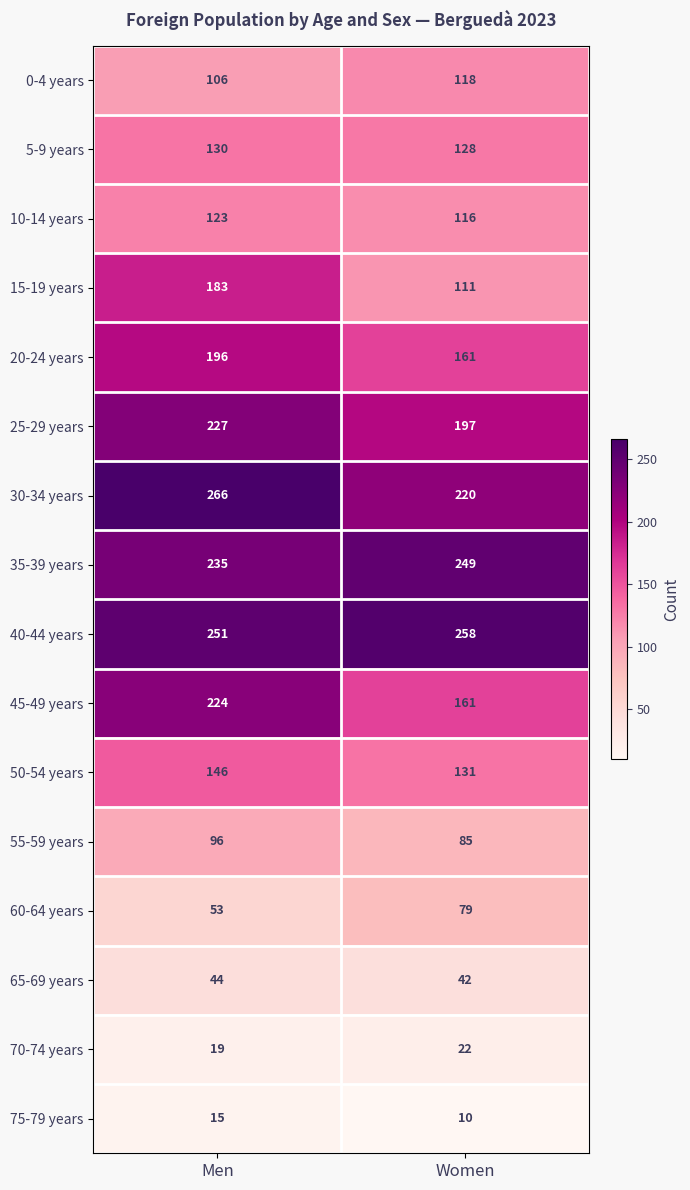

What is the approximate value of 65-69 years at Women?

42